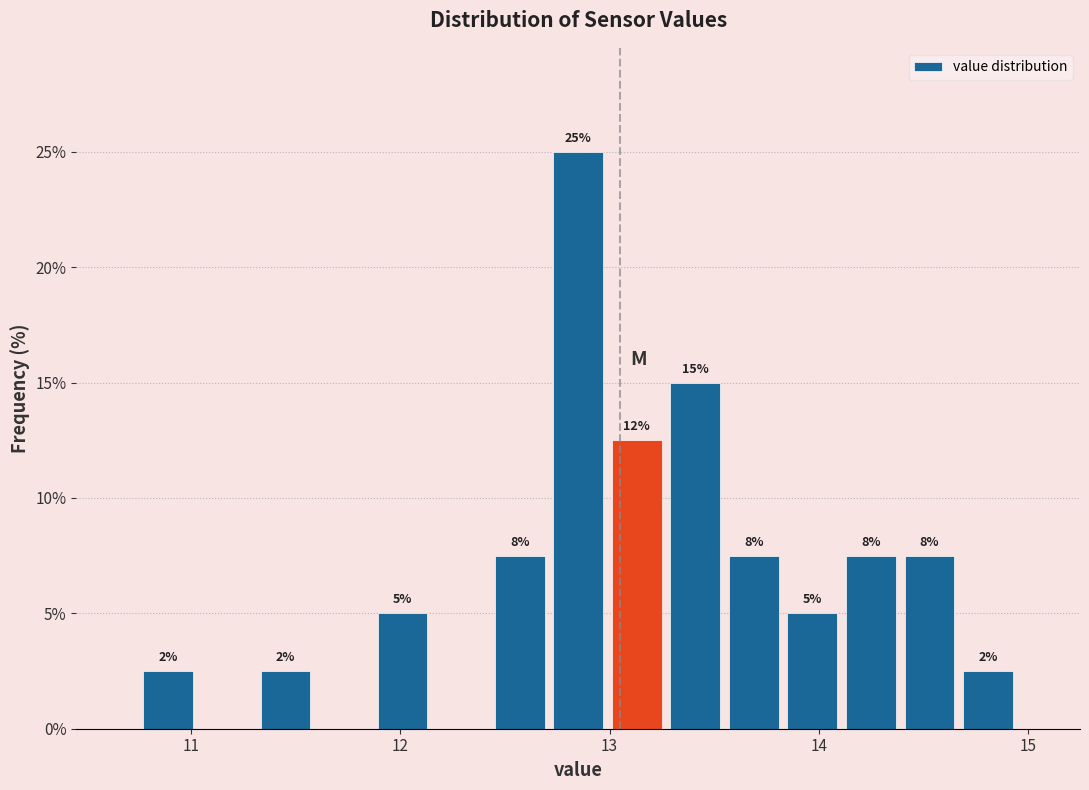

Around what value on the x-axis is the tallest bar? Give the approximate position of its centre, as read against the axis.

12.9